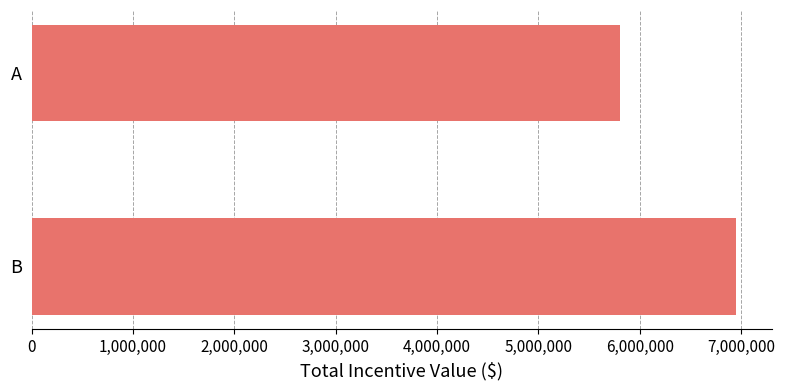

The value at A is 5808540.0. True or false?

True